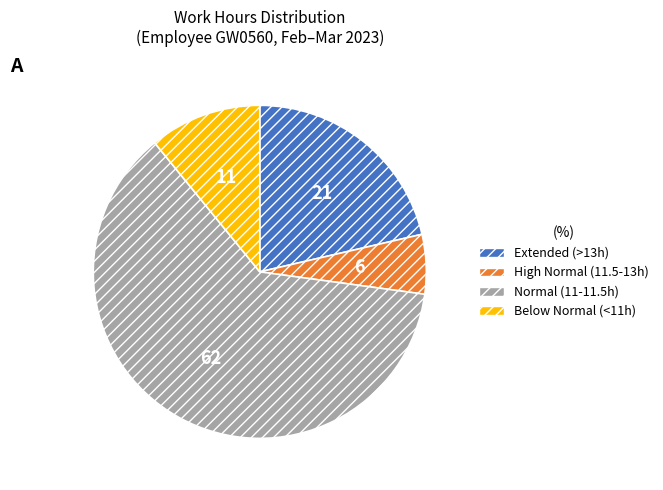

Is there any slice that represents more than half of the pie?

Yes